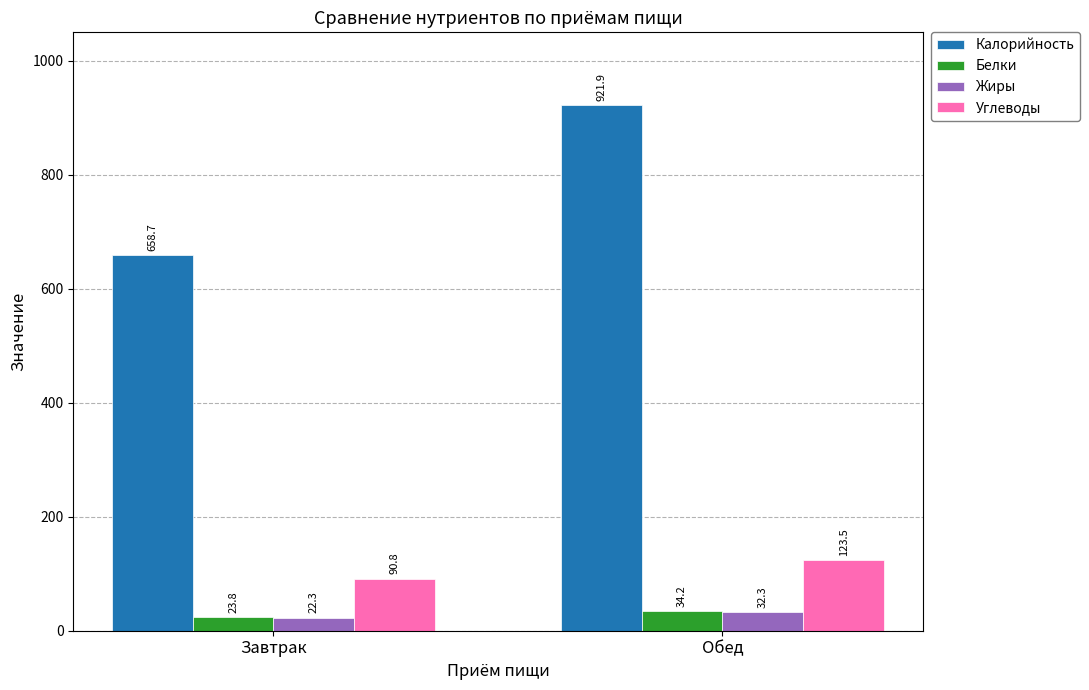

What is the label of the 1st bar from the left?

Завтрак